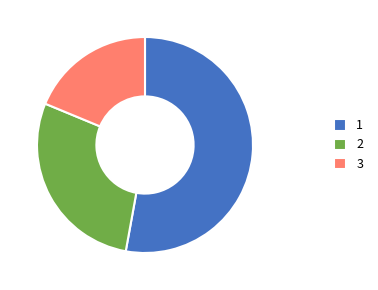

Combined, do 2 and 3 account for over 50%?

No